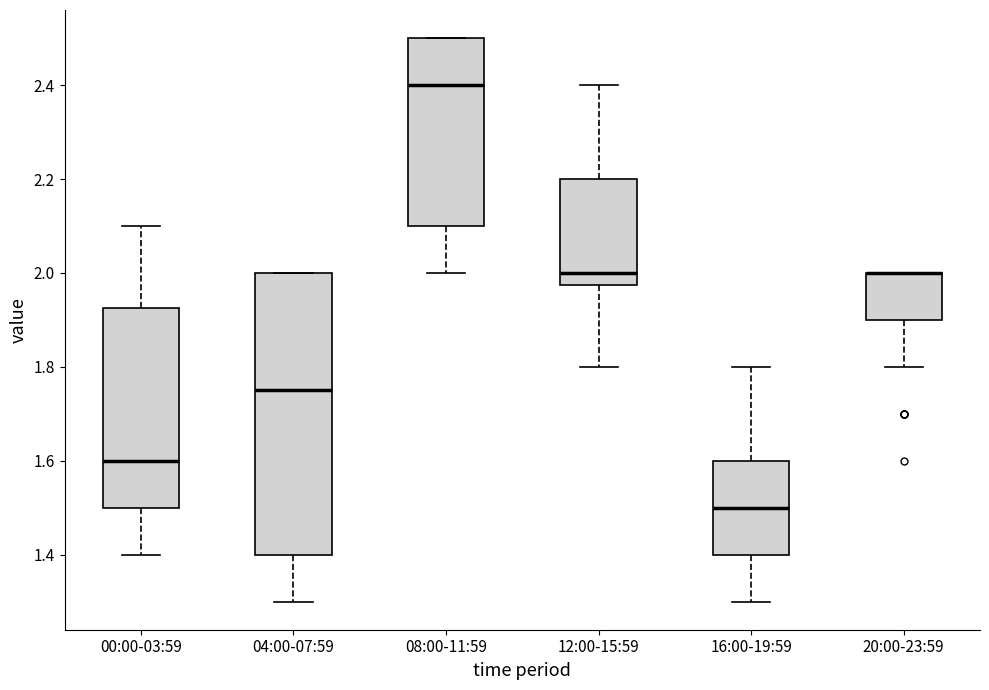

Reading left to right, read every box against the y-axis: the position of its median line, the range the box covers, and the ends of its whiskers. The values are not printed on the chart, so give them approximately, as read against the axis.

00:00-03:59: median 1.60, box 1.50 to 1.92, whiskers 1.40 to 2.10
04:00-07:59: median 1.76, box 1.40 to 2.00, whiskers 1.30 to 2.00
08:00-11:59: median 2.40, box 2.10 to 2.50, whiskers 2.00 to 2.50
12:00-15:59: median 2.00, box 1.98 to 2.20, whiskers 1.80 to 2.40
16:00-19:59: median 1.50, box 1.40 to 1.60, whiskers 1.30 to 1.80
20:00-23:59: median 2.00 (drawn on the box's upper edge), box 1.90 to 2.00, whiskers 1.80 to 2.00